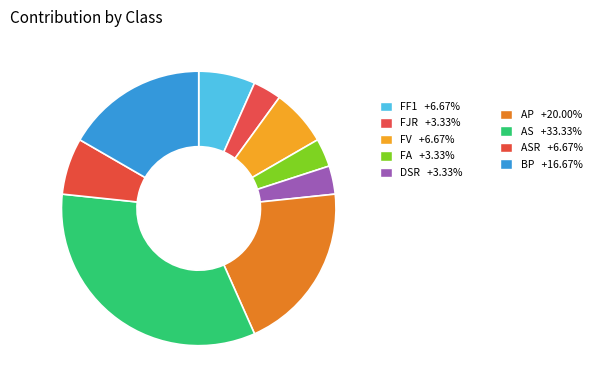

How many segments does this pie chart have?

9